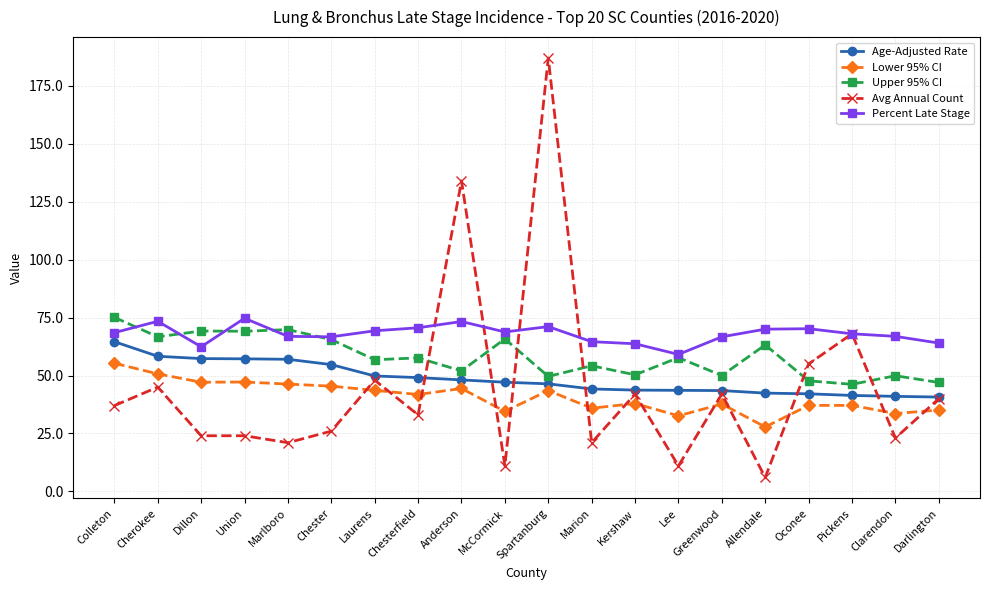

Rank the series at Marion from highest to lowest value.

Percent Late Stage, Upper 95% CI, Age-Adjusted Rate, Lower 95% CI, Avg Annual Count